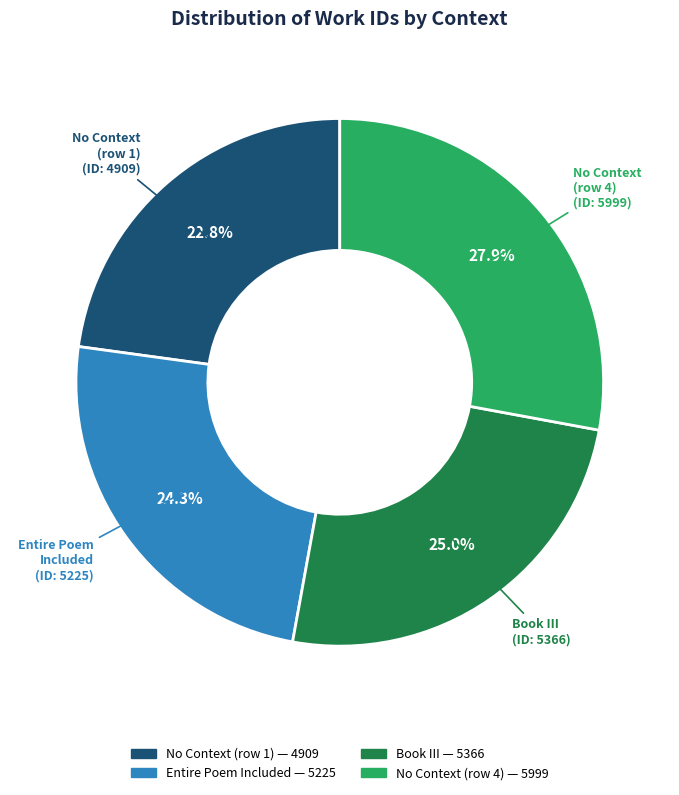

To the nearest percent, what is the average slice percentage?

25%